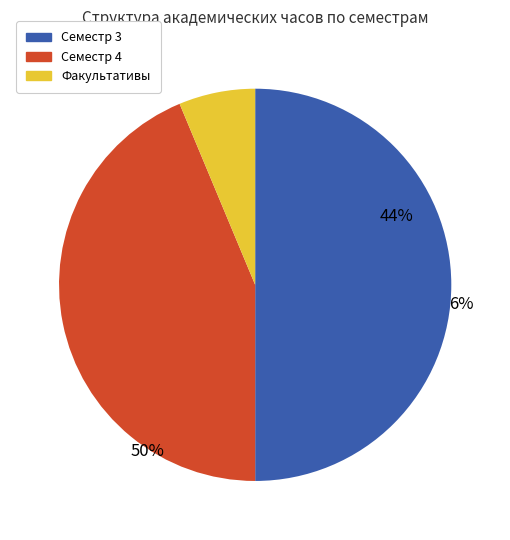

The Семестр 4 slice represents 44% of the pie. True or false?

True